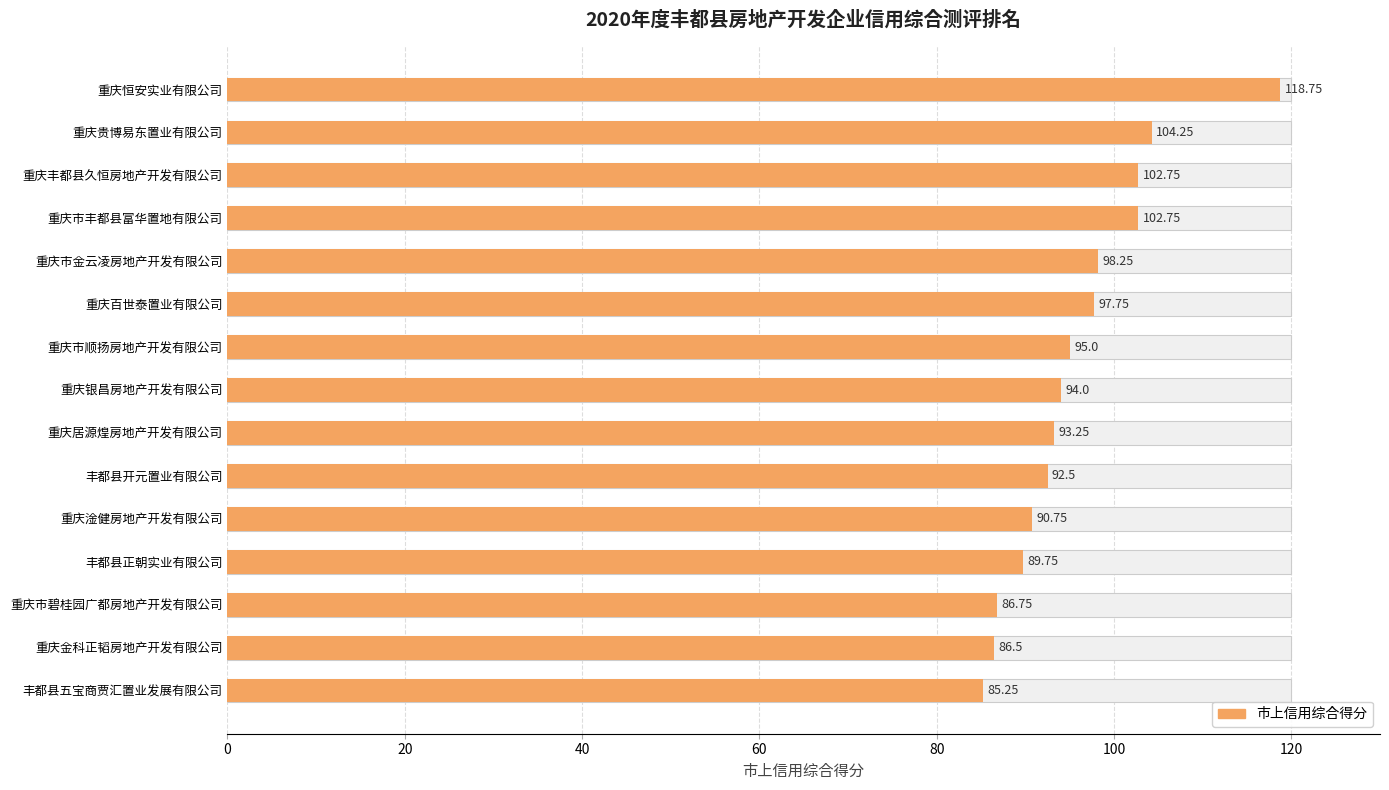

Reading right to left, list all the values displayed in this chart.

85.2	86.5	86.8	89.8	90.8	92.5	93.2	94.0	95.0	97.8	98.2	102.8	102.8	104.2	118.8